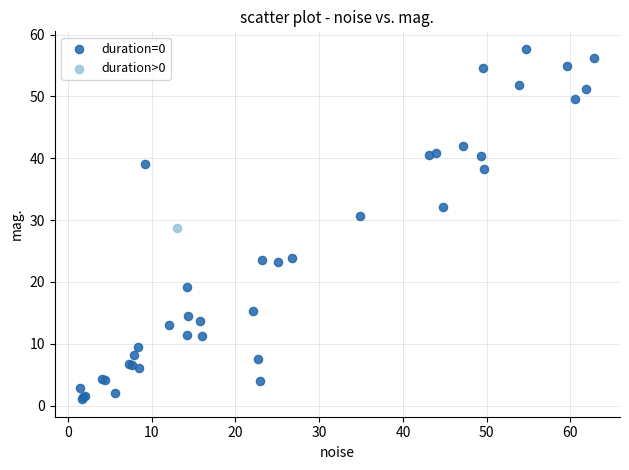

What are all the series names shown in the legend?

duration=0, duration>0